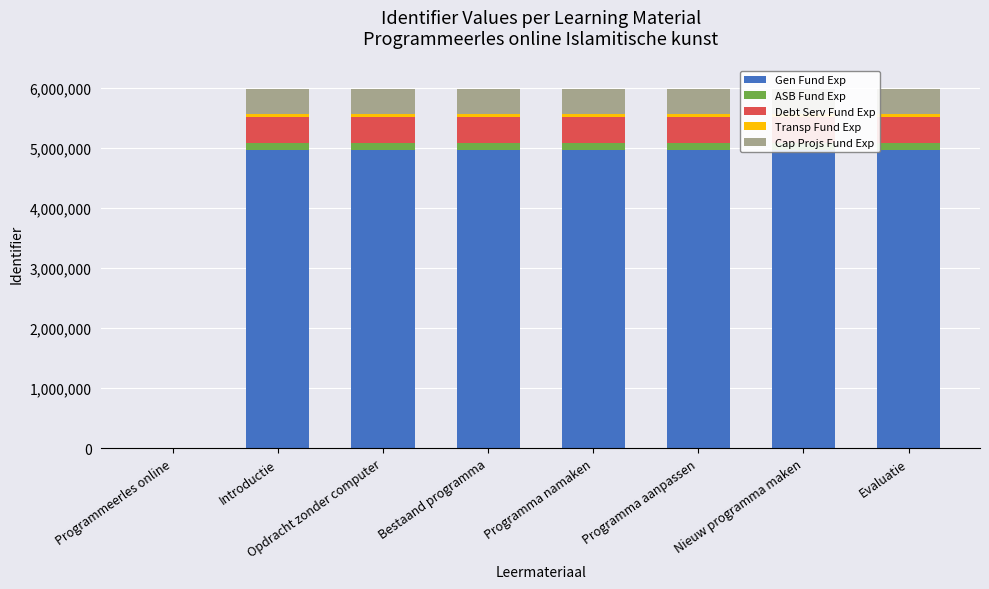

Is it true that Gen Fund Exp equals 2274903.9 at Programmeerles online?

False